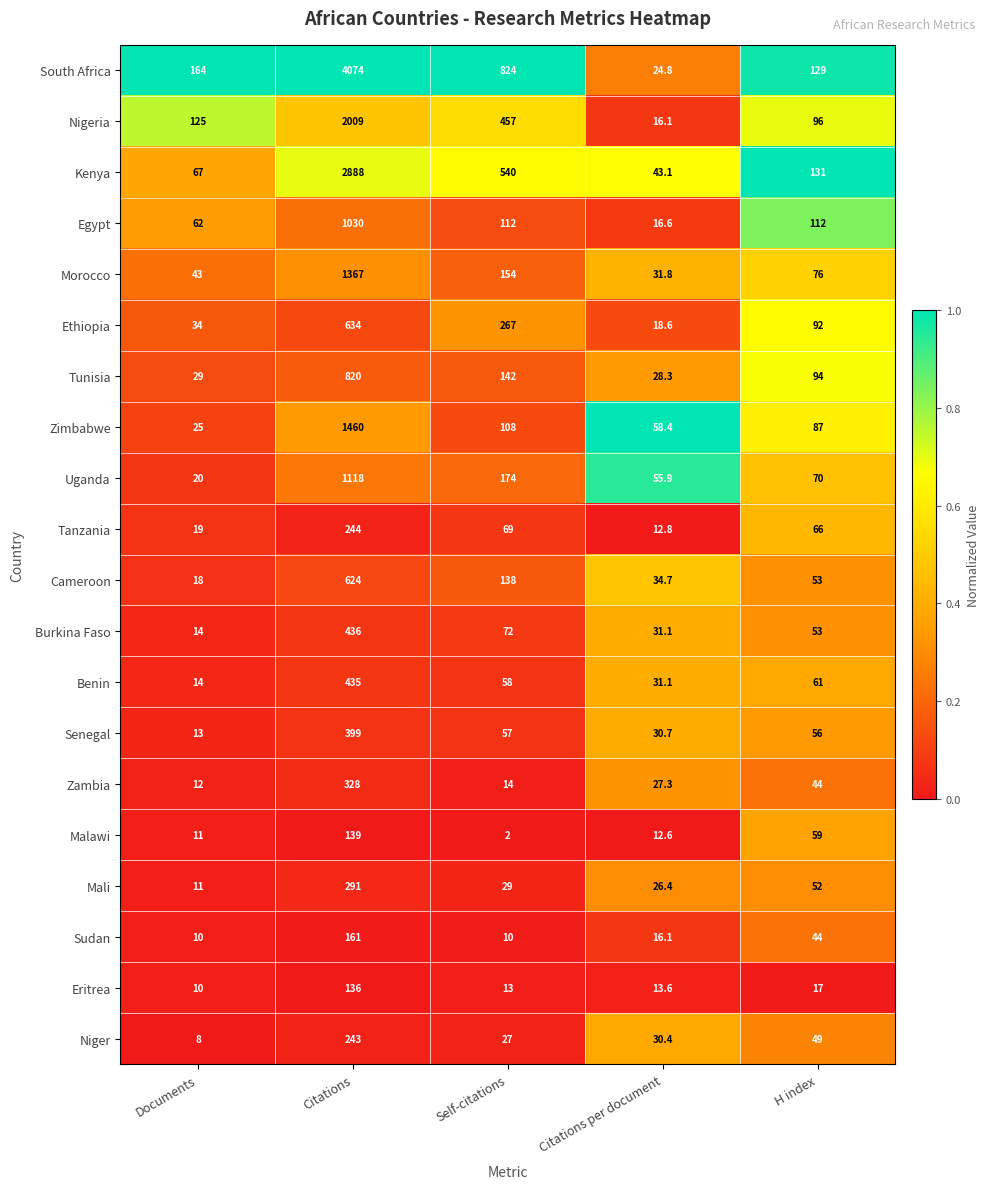

Is it true that Senegal equals 56.0 at H index?

True